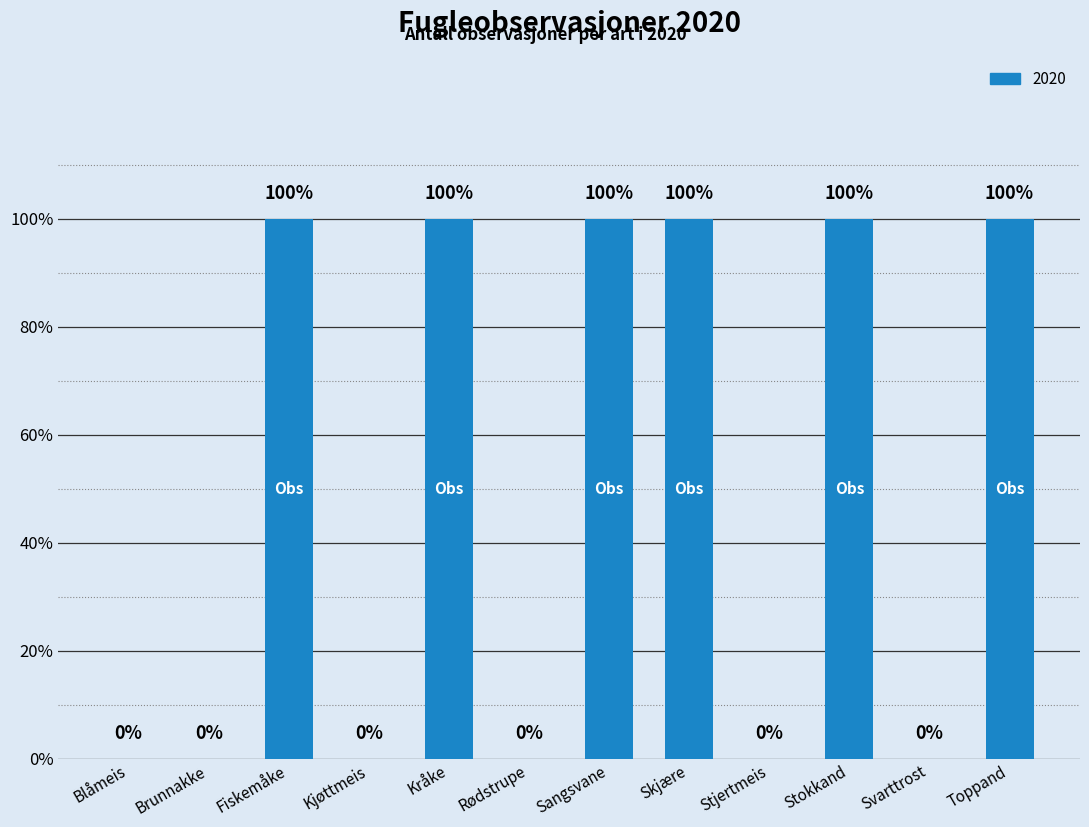

What is the difference between the second highest and second lowest values?

1